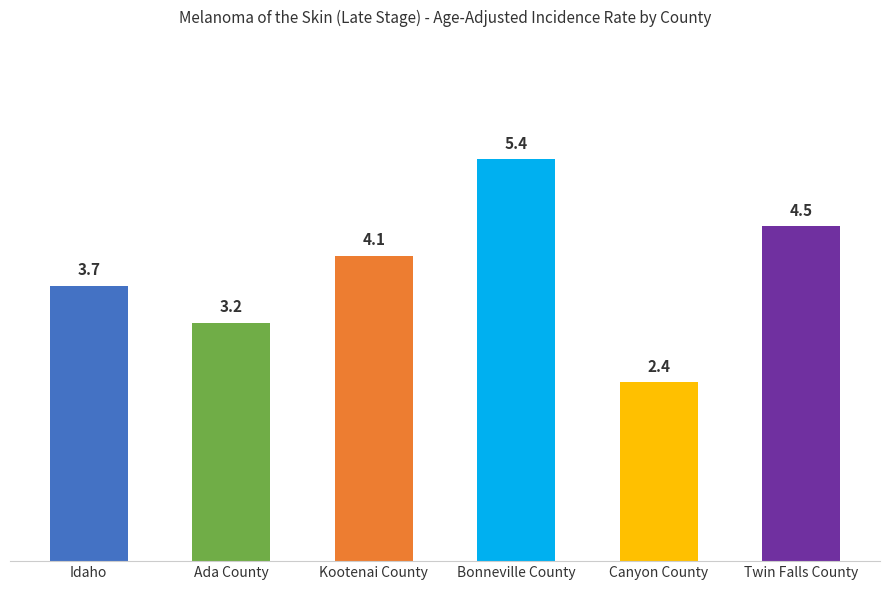

How many categories are shown in the chart?

6